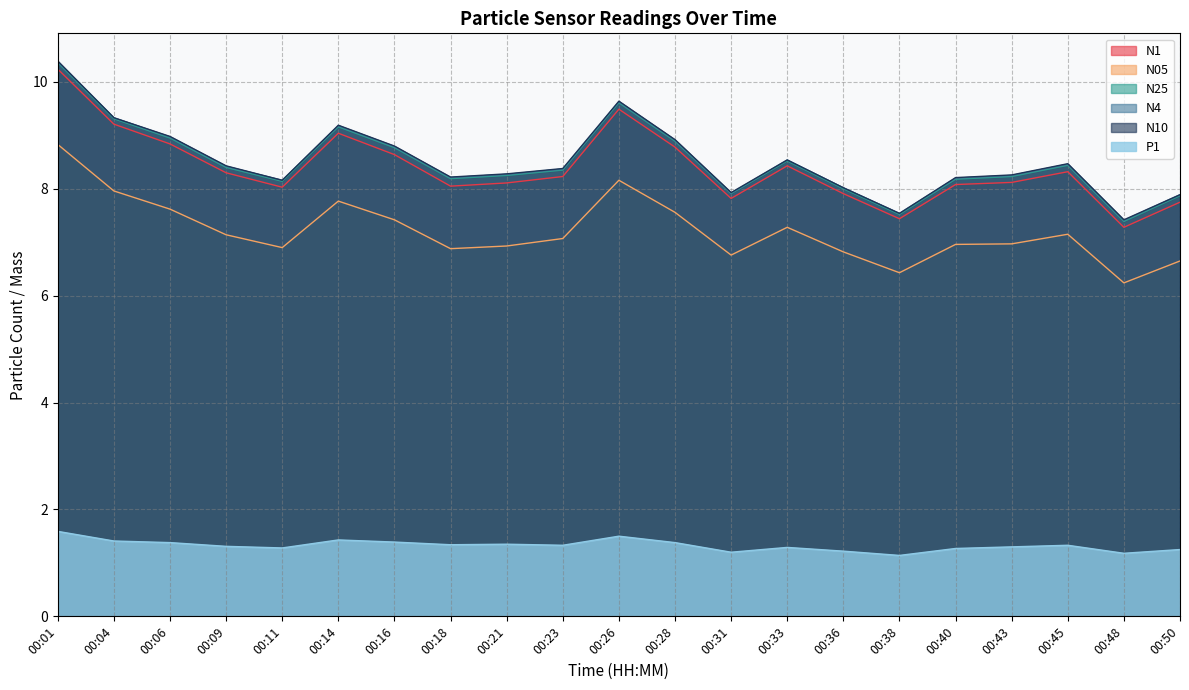

Rank the categories by P1 value from lowest to highest.

00:38, 00:48, 00:31, 00:36, 00:50, 00:40, 00:11, 00:33, 00:43, 00:09, 00:23, 00:45, 00:18, 00:21, 00:06, 00:28, 00:16, 00:04, 00:14, 00:26, 00:01